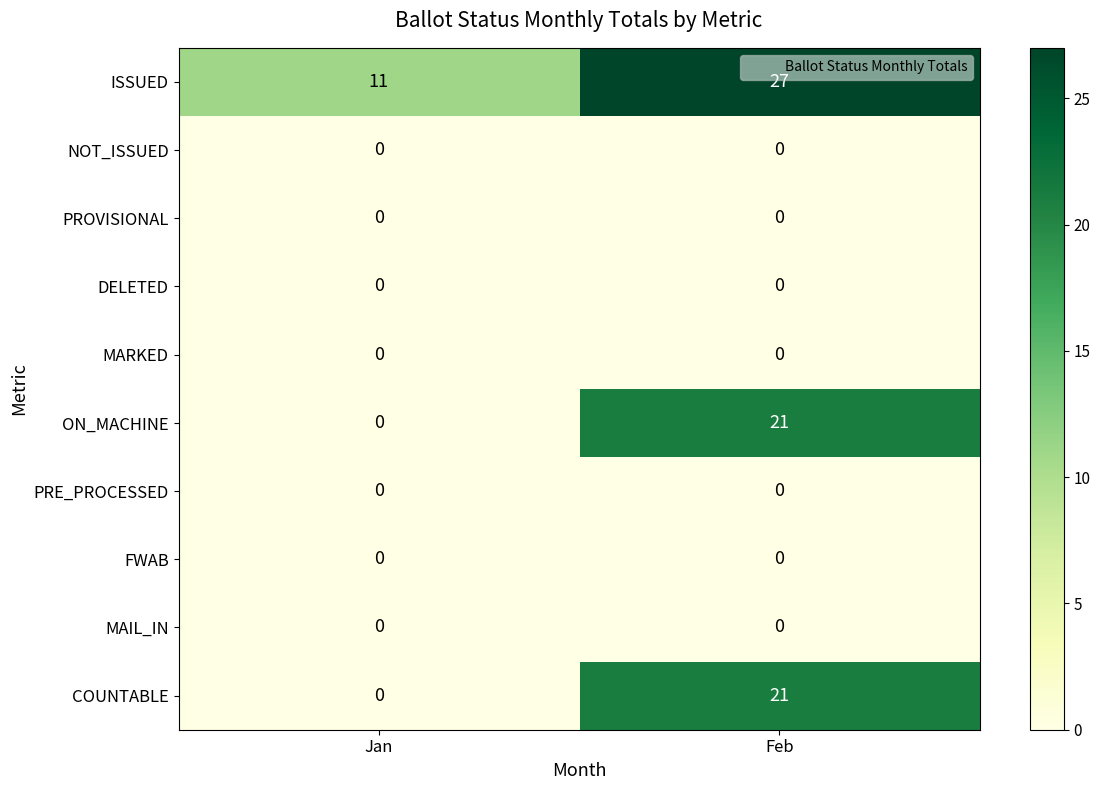

True or false: DELETED has a value of 0 at Feb.

True